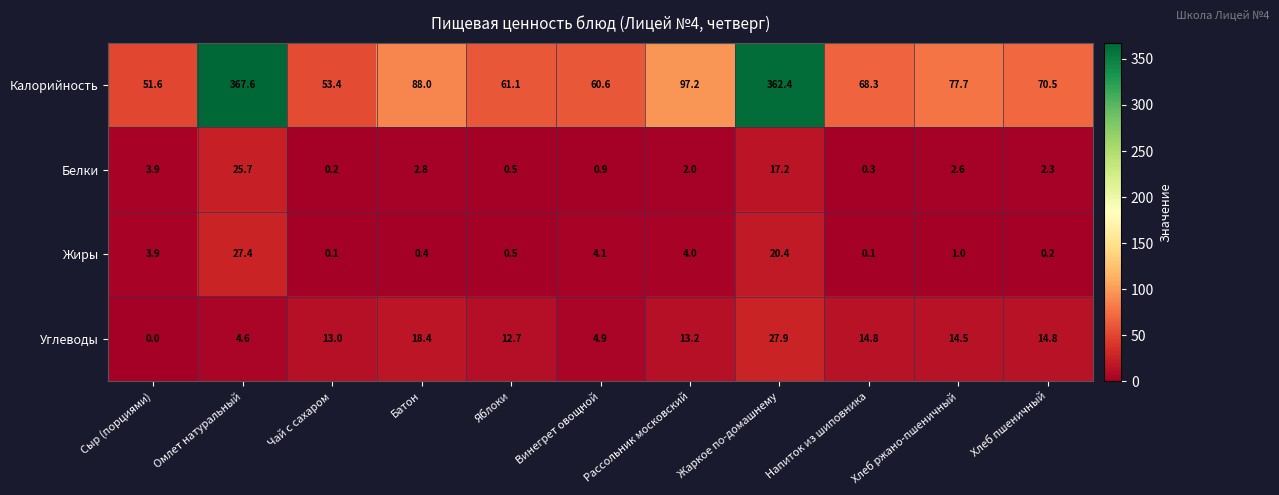

Is it true that Углеводы equals 18.4 at Батон?

True